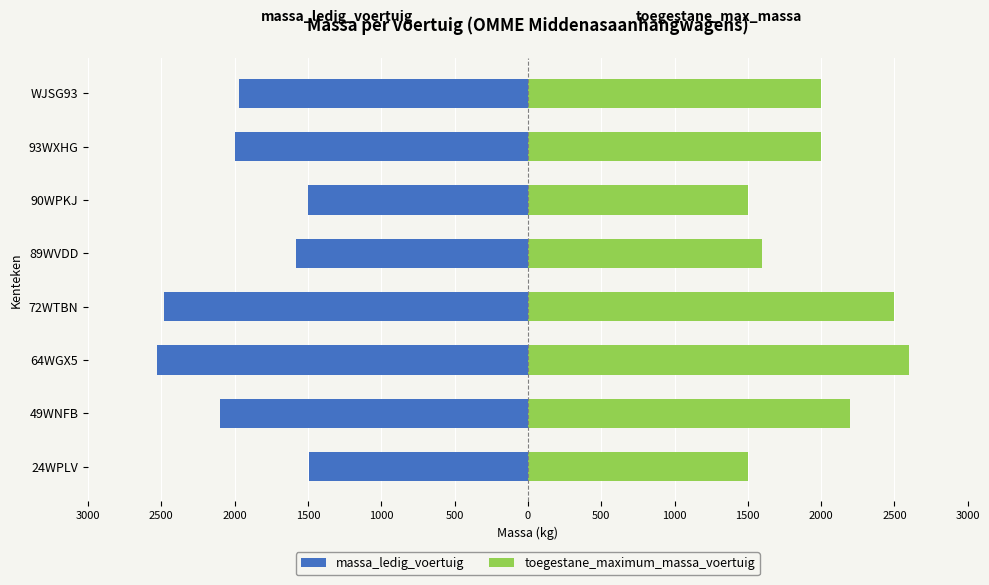

How many values in the toegestane_maximum_massa_voertuig series are below 2000?

3